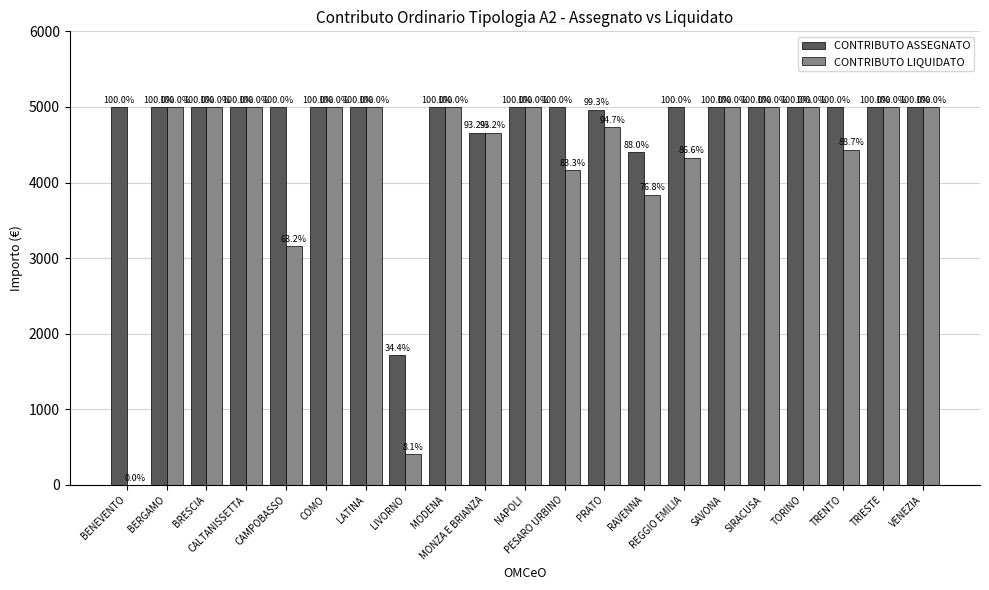

List the series in order of their overall mean, lowest first.

CONTRIBUTO LIQUIDATO, CONTRIBUTO ASSEGNATO